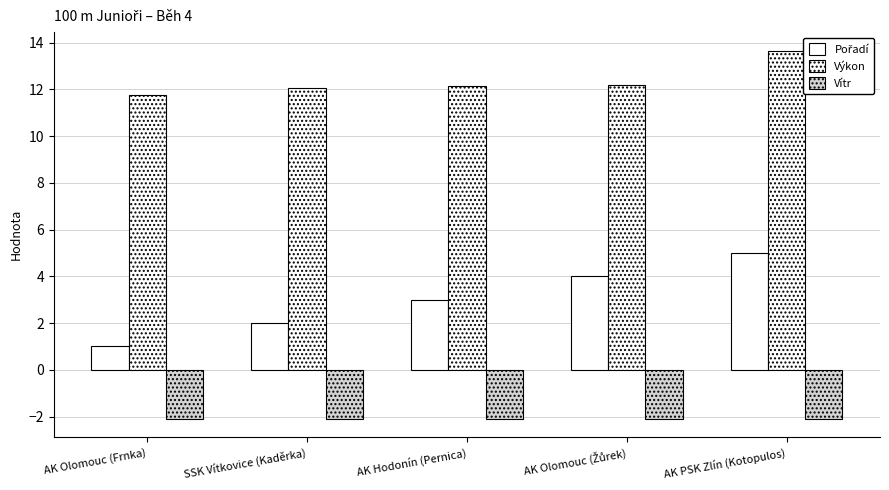

Is it true that Výkon equals 11.8 at AK Olomouc (Frnka)?

True